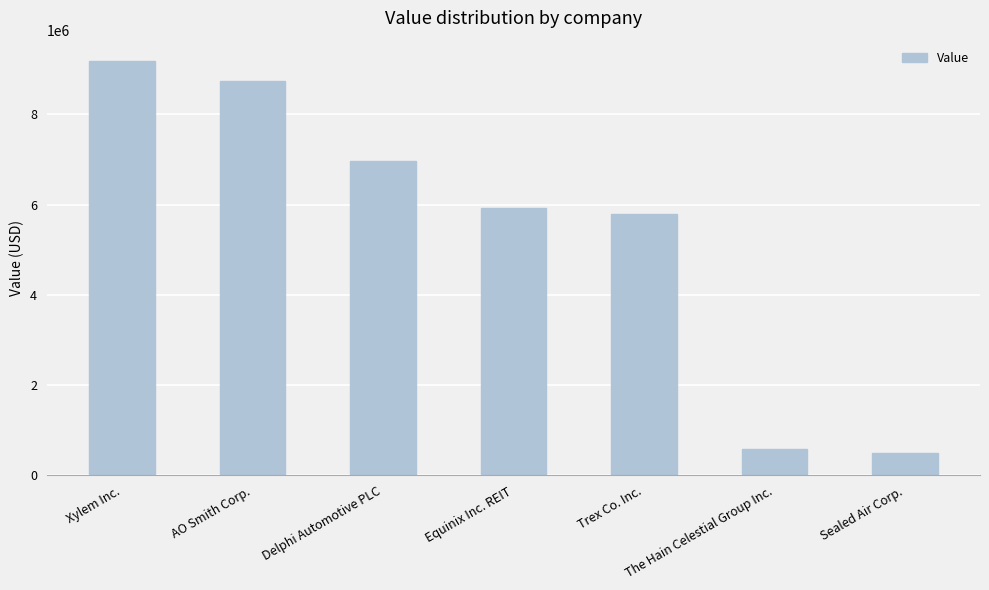

Reading left to right, extract all data points from this chart.

9172000	8730000	6974000	5914000	5789000	581000	497000